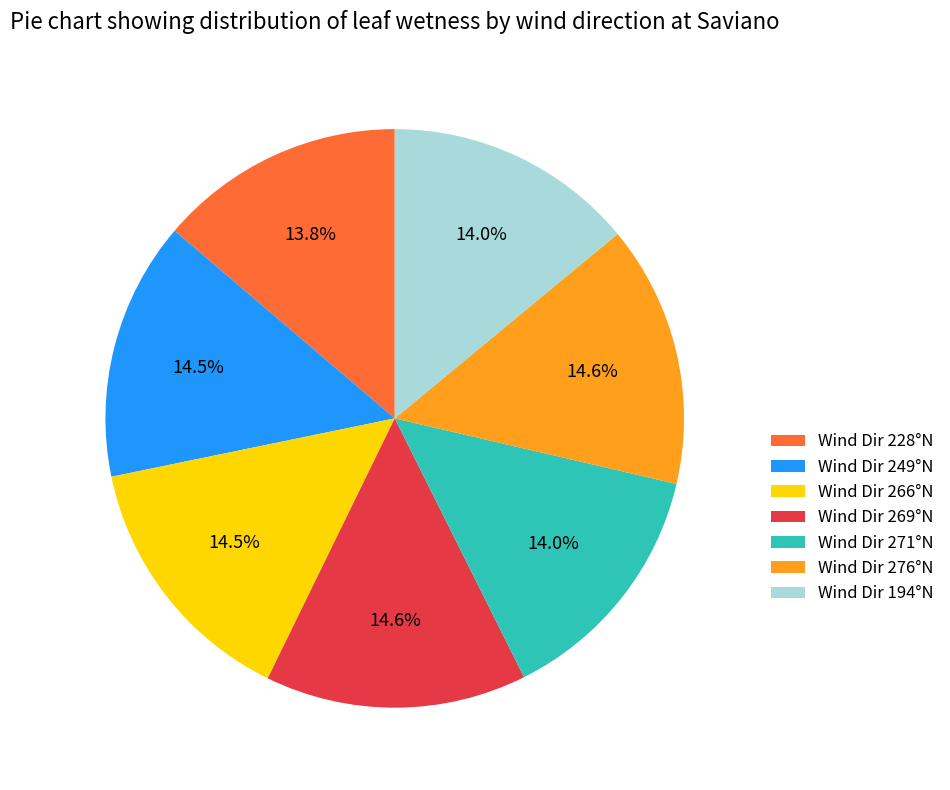

Do Wind Dir 269°N and Wind Dir 194°N together represent more than half of the pie?

No